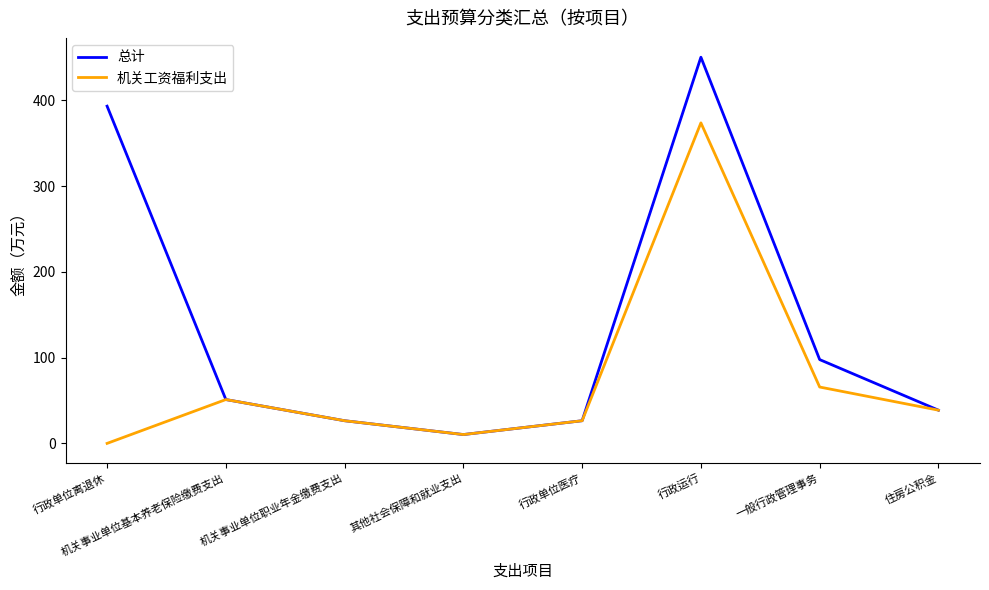

Is it true that 机关工资福利支出 equals 213.7 at 行政运行?

False